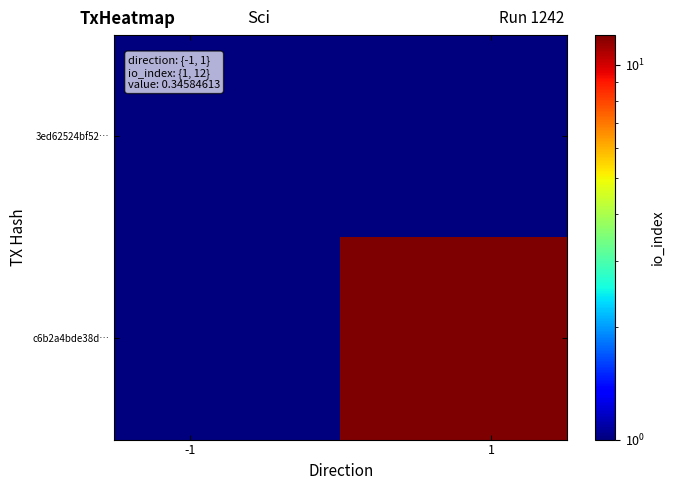

Reading left to right, what are all the values shown in this chart?

3ed62524bf52…: 1	1
c6b2a4bde38d…: 1	12